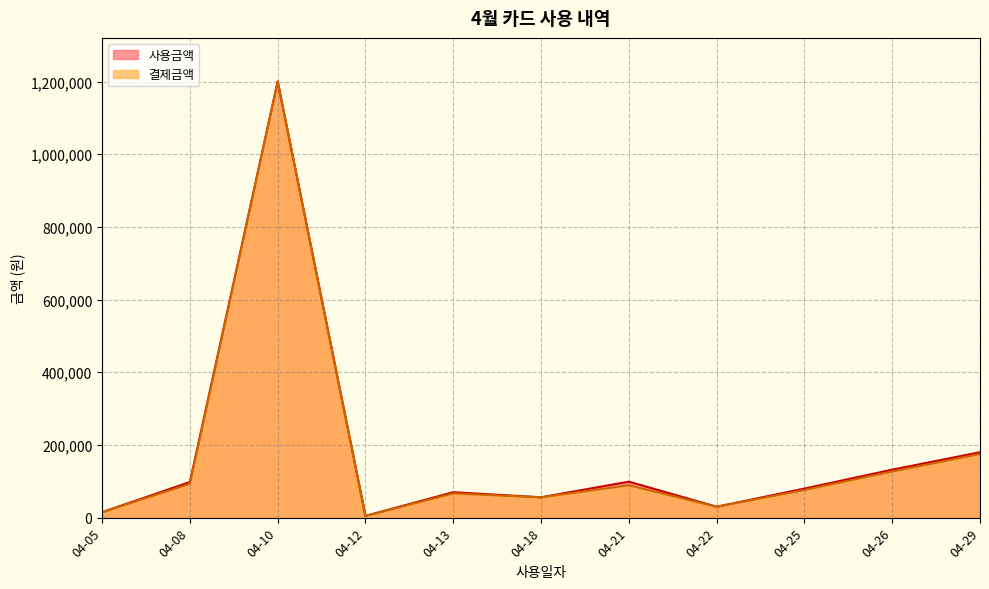

What is the difference between the second highest and second lowest values in the 사용금액 series?

165000